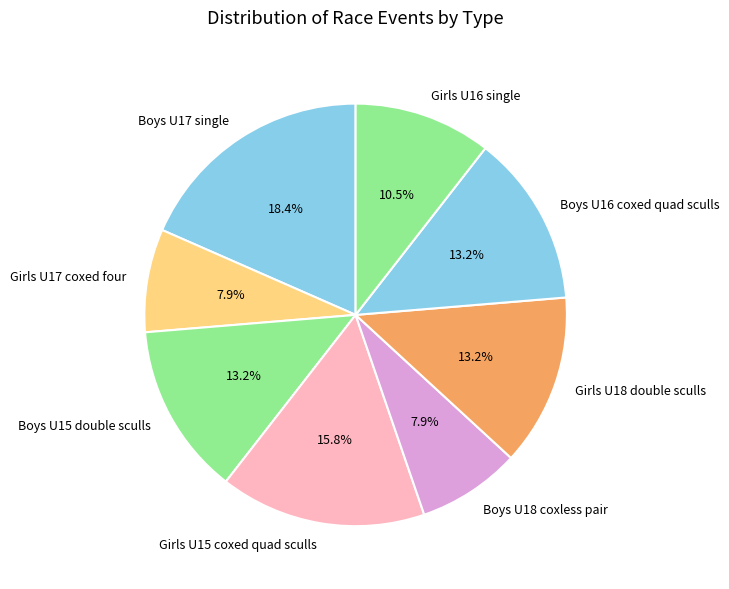

Is Boys U17 single the majority of the pie?

No